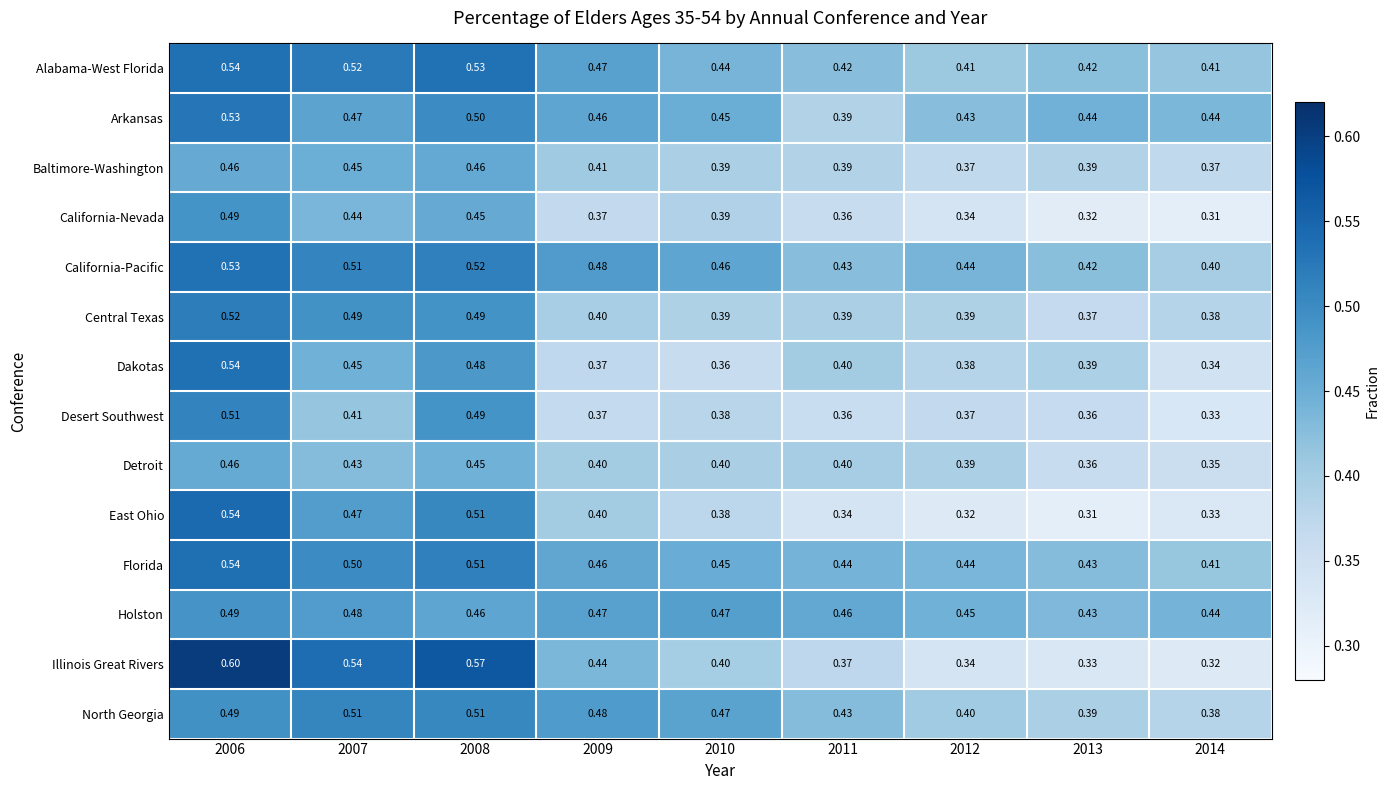

Which series changed the most between 2009 and 2010?

Illinois Great Rivers